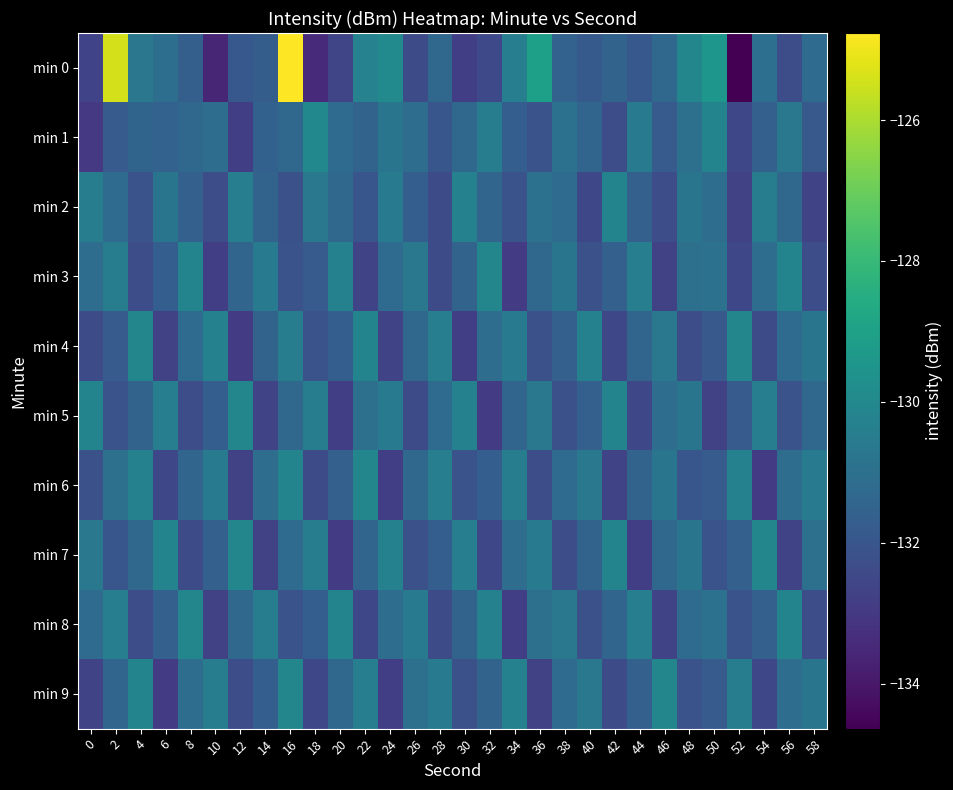

What is the smallest value displayed?

-134.6